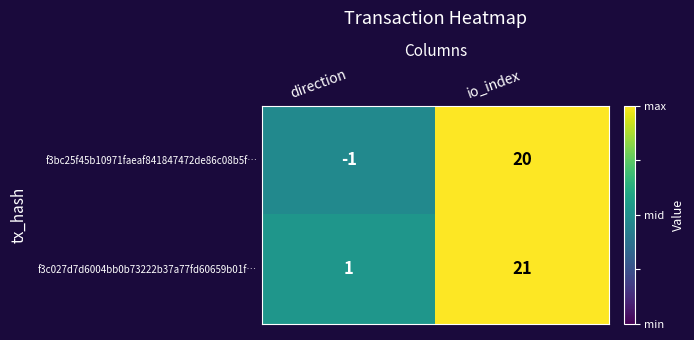

True or false: f3bc25f45b10971faeaf841847472de86c08b5f… has a value of -1 at direction.

True